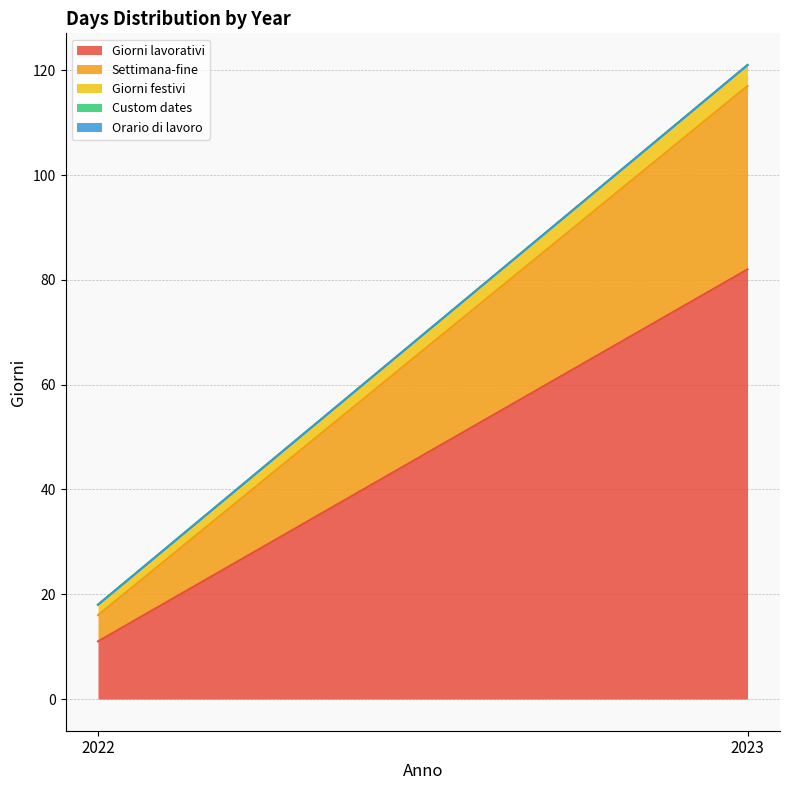

Reading right to left, what are all the values shown in this chart?

Giorni lavorativi: 82	11
Settimana-fine: 35	5
Giorni festivi: 4	2
Custom dates: 0	0
Orario di lavoro: 0	0